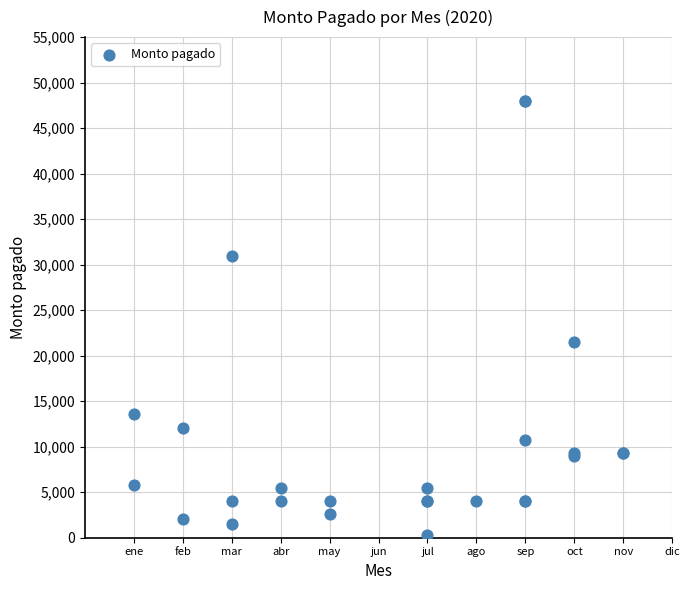

What Y value in the scatter plot is closest to 24184?

21460.0